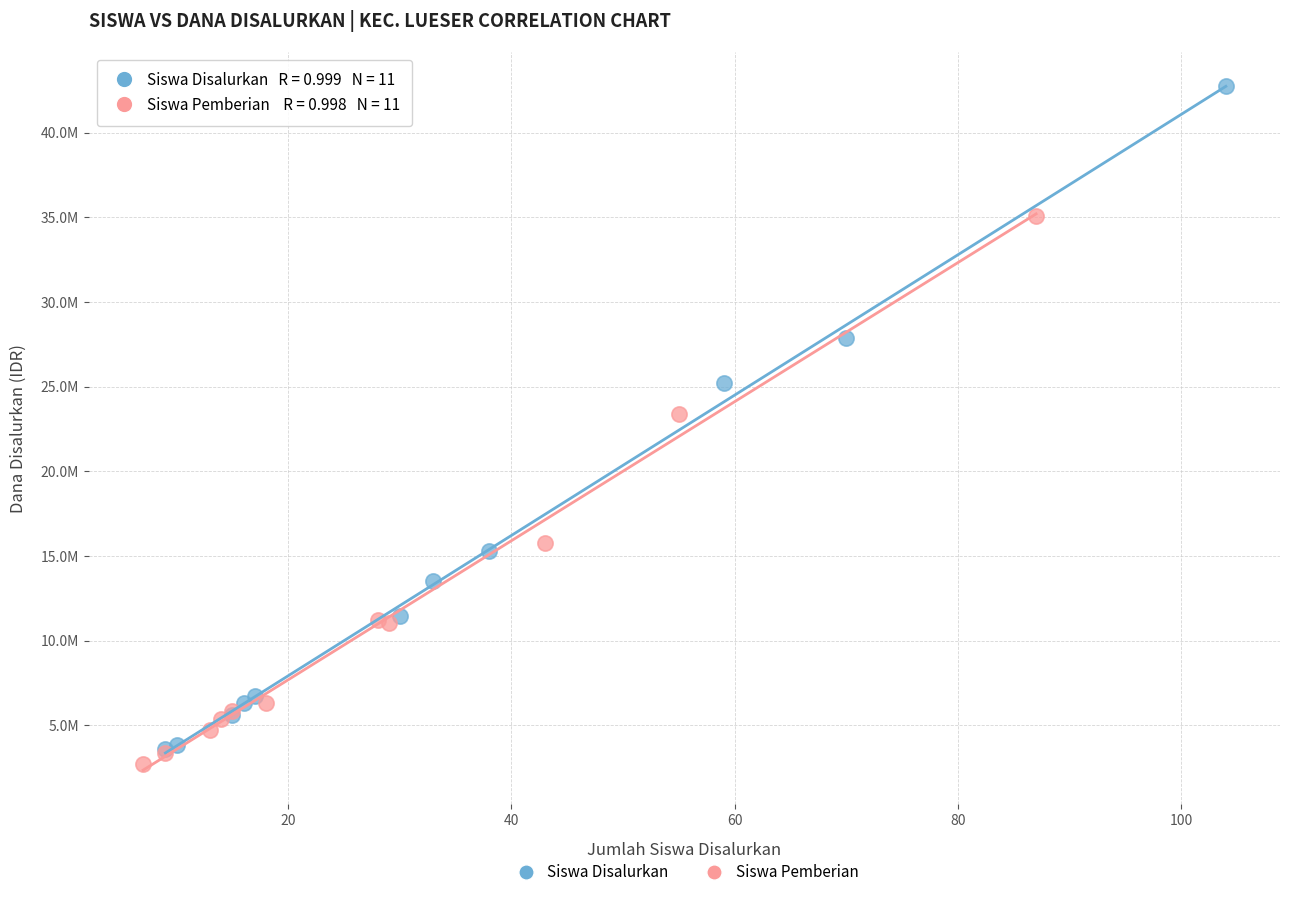

What are all the series names shown in the legend?

Siswa Disalurkan, Siswa Pemberian